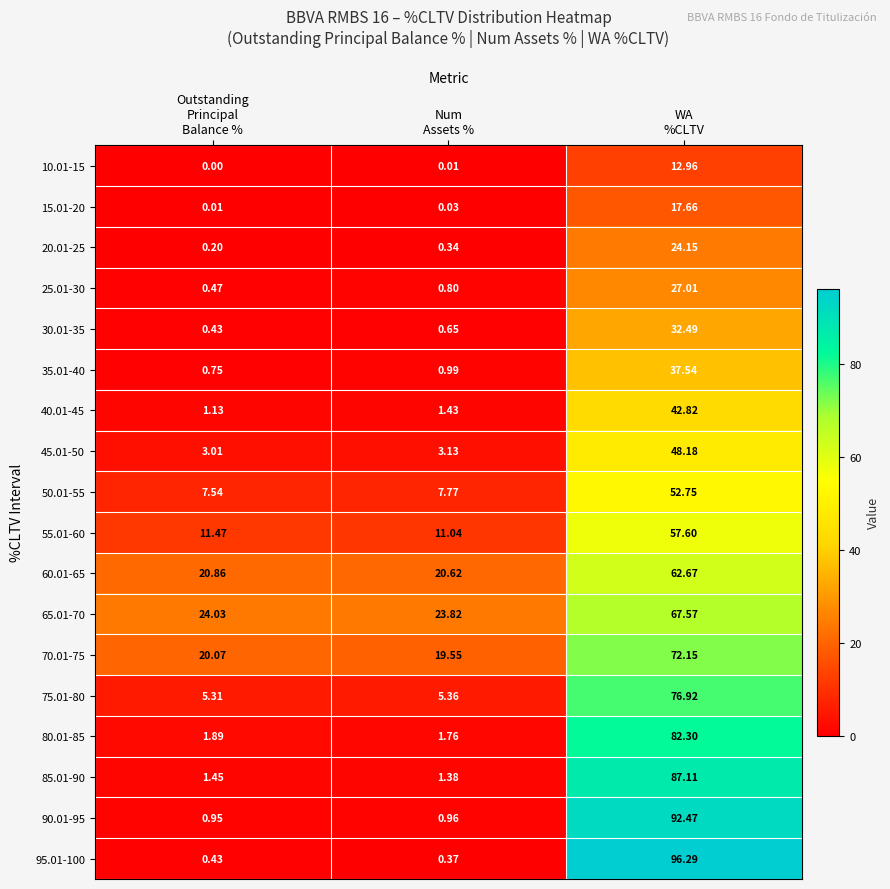

Rank the series by their maximum value, from lowest to highest.

10.01-15, 15.01-20, 20.01-25, 25.01-30, 30.01-35, 35.01-40, 40.01-45, 45.01-50, 50.01-55, 55.01-60, 60.01-65, 65.01-70, 70.01-75, 75.01-80, 80.01-85, 85.01-90, 90.01-95, 95.01-100